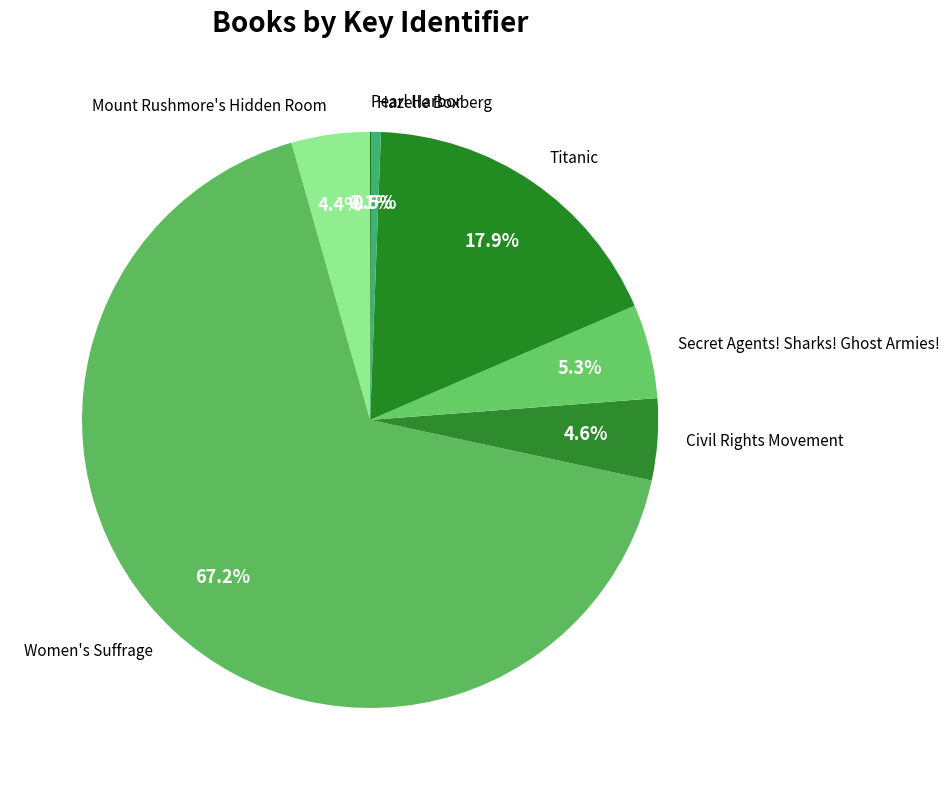

What percentage is the Women's Suffrage slice, to the nearest percent?

67%